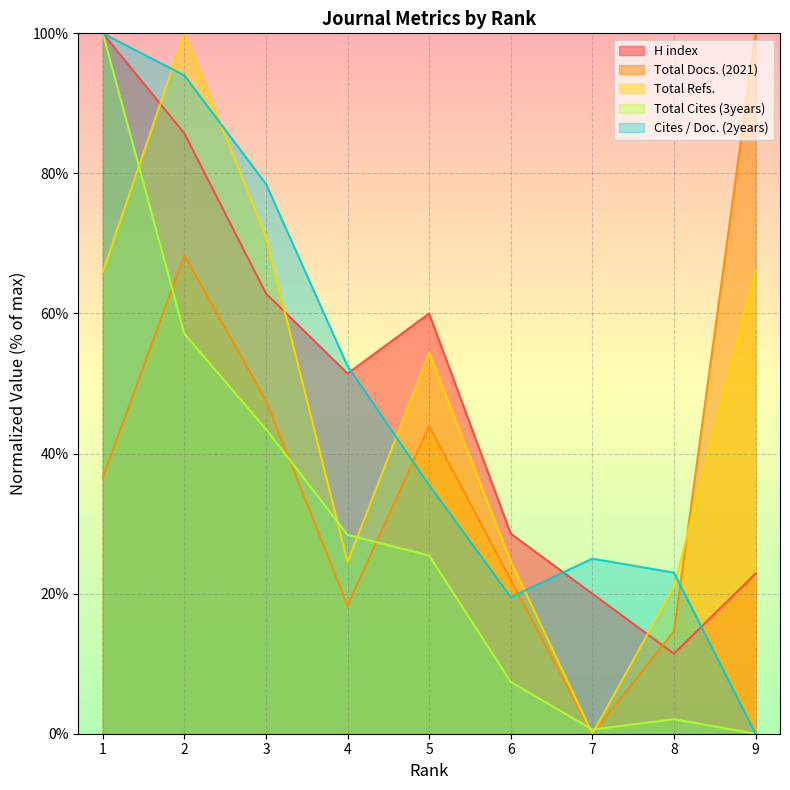

Where does the Cites / Doc. (2years) series first go above 35?

1